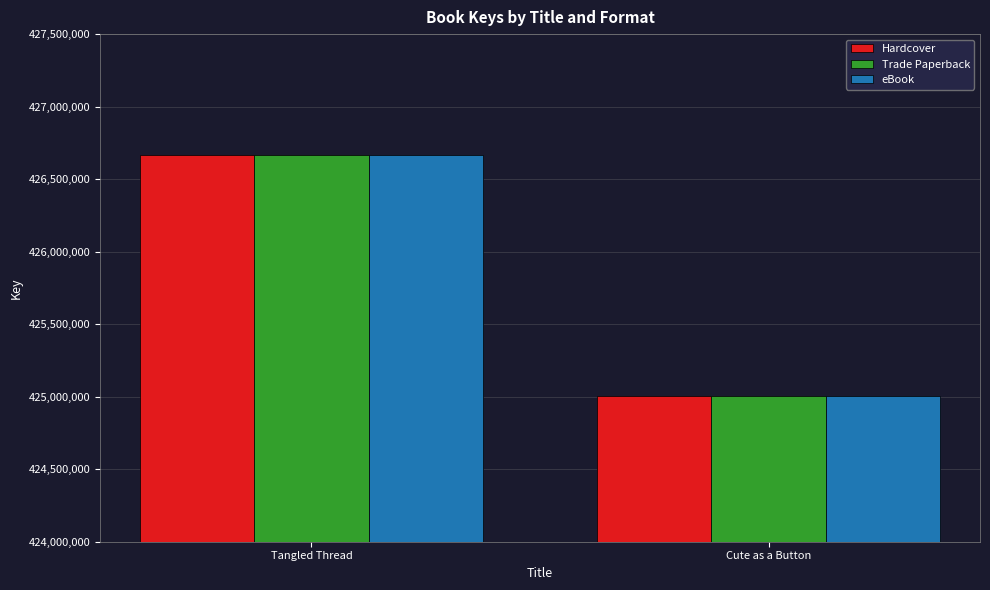

What is the approximate value of Hardcover at Tangled Thread, to the nearest 10?

426665470